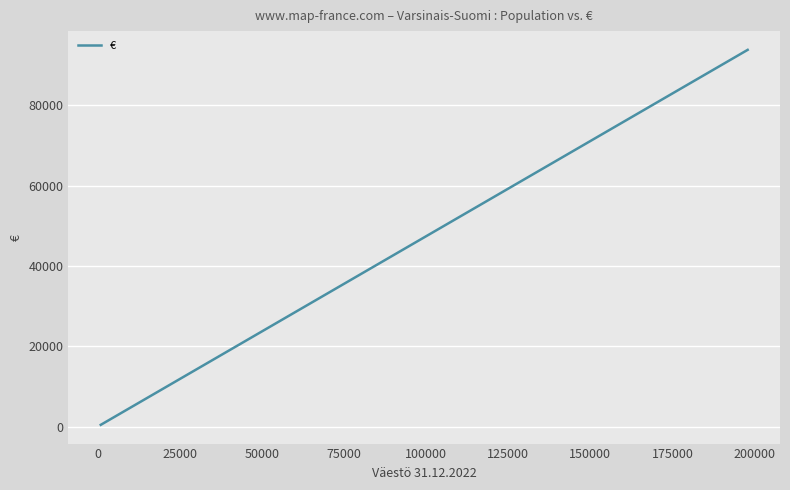

What is the maximum value shown in the chart?

93790.8